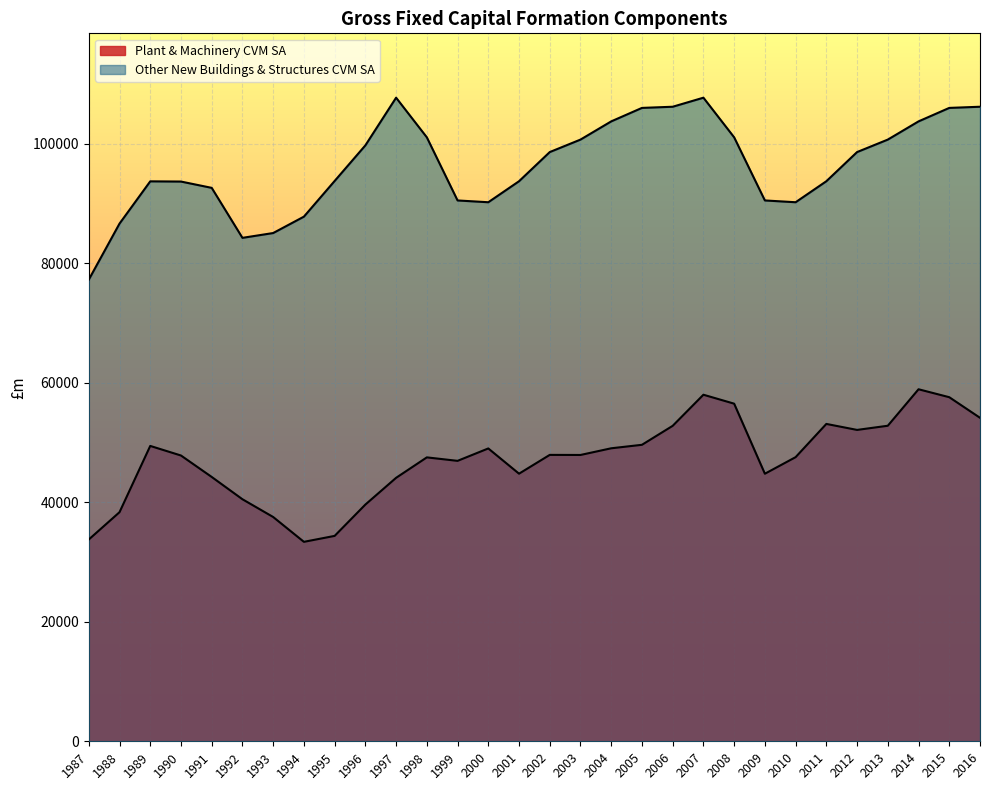

Which has a higher value, 1990 or 1994?

1990